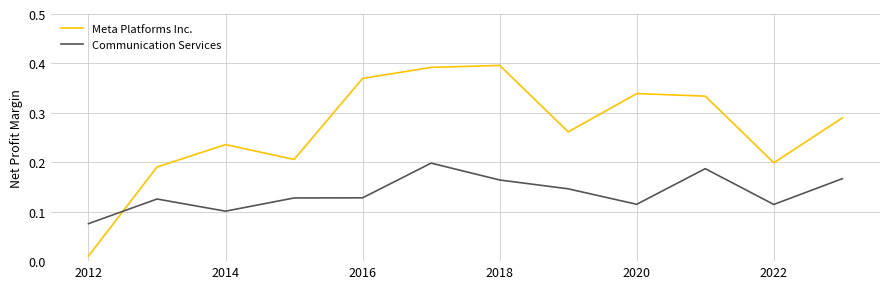

Which series has the largest range (max minus min)?

Meta Platforms Inc.